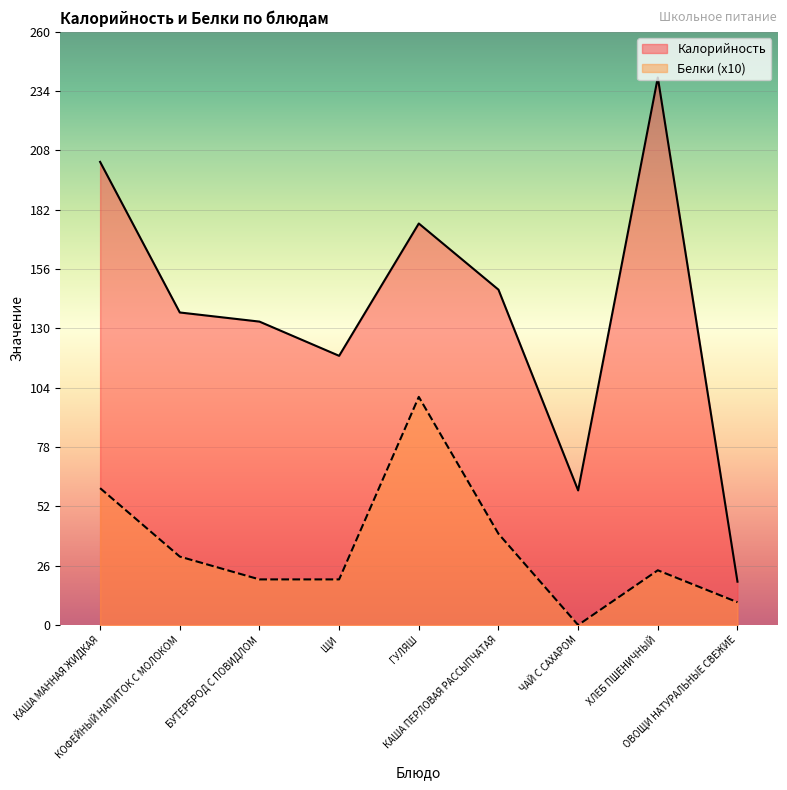

Which has a higher value, ГУЛЯШ or КАША МАННАЯ ЖИДКАЯ?

КАША МАННАЯ ЖИДКАЯ